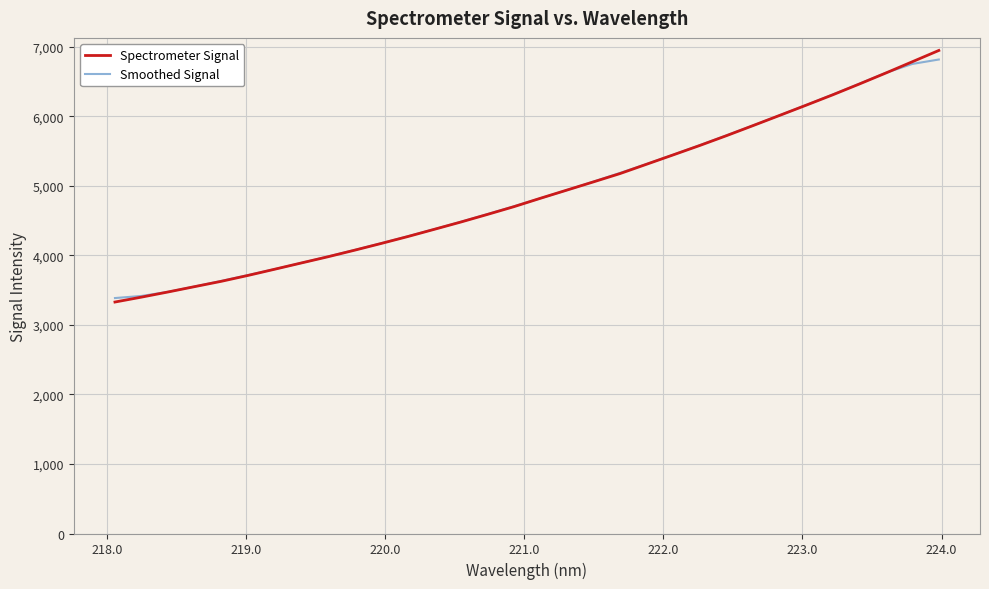

Which series has the widest spread of values?

Spectrometer Signal